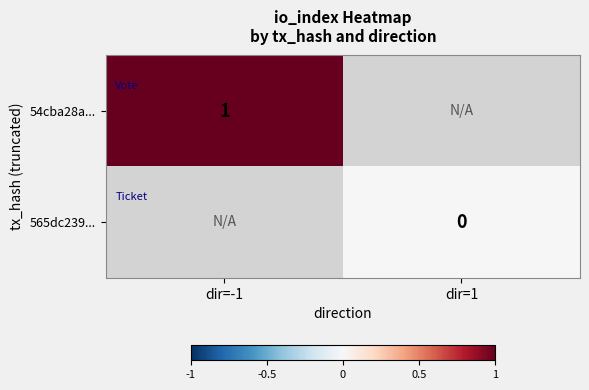

The value of 54cba28a... at dir=-1 is 1. True or false?

True